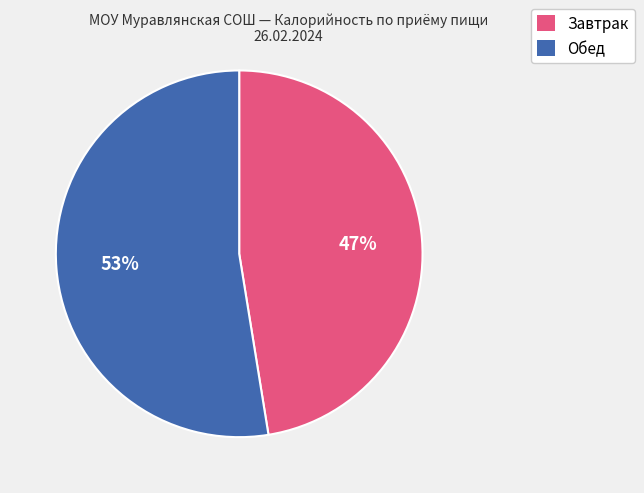

To the nearest percent, what is the average slice percentage?

50%